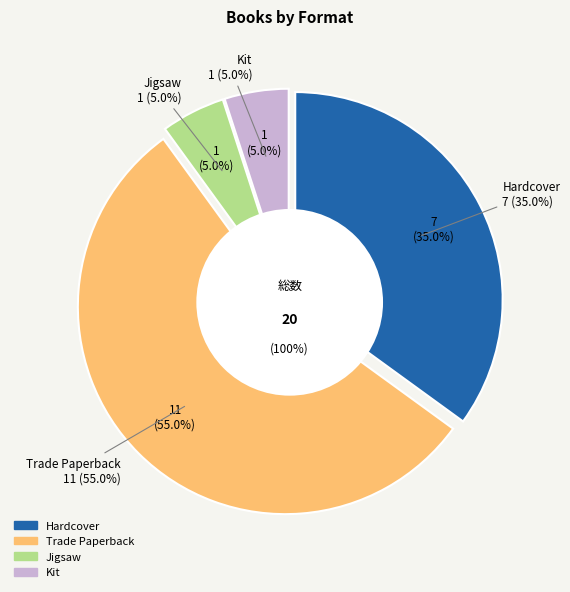

True or false: Trade Paperback accounts for 55% of the total.

True